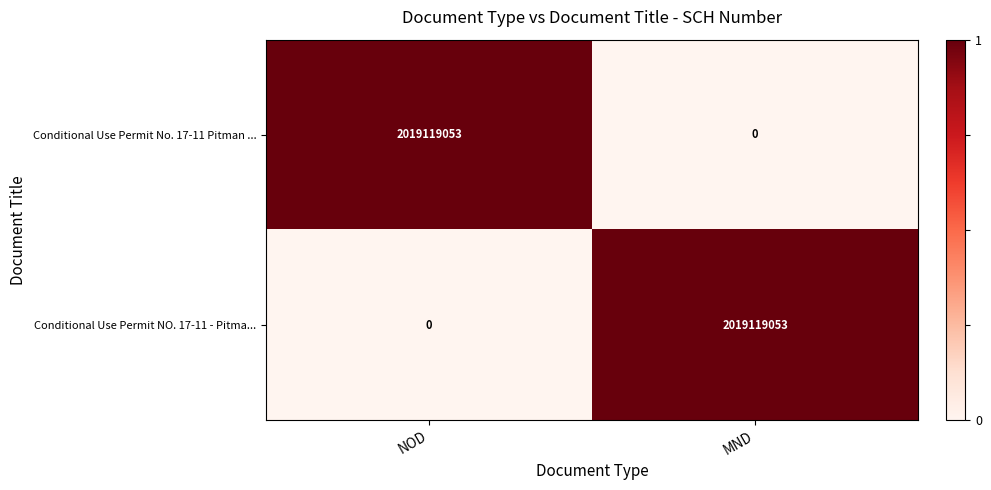

What is the total value across all series at NOD?

2019119053